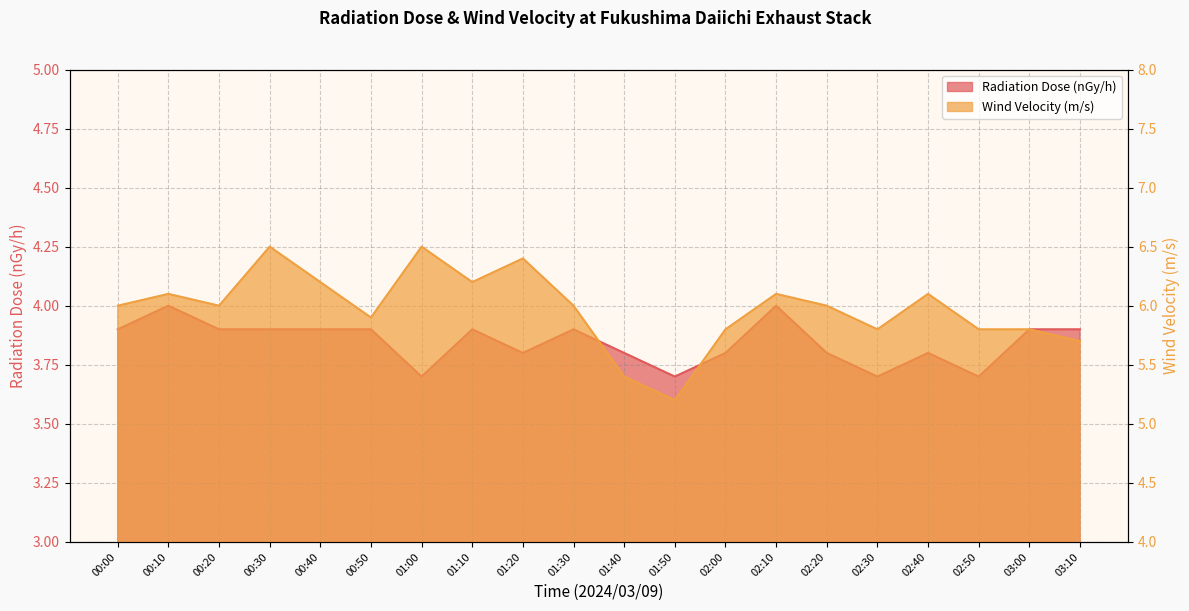

What is the spread (max minus min) of values at 01:40?

1.6